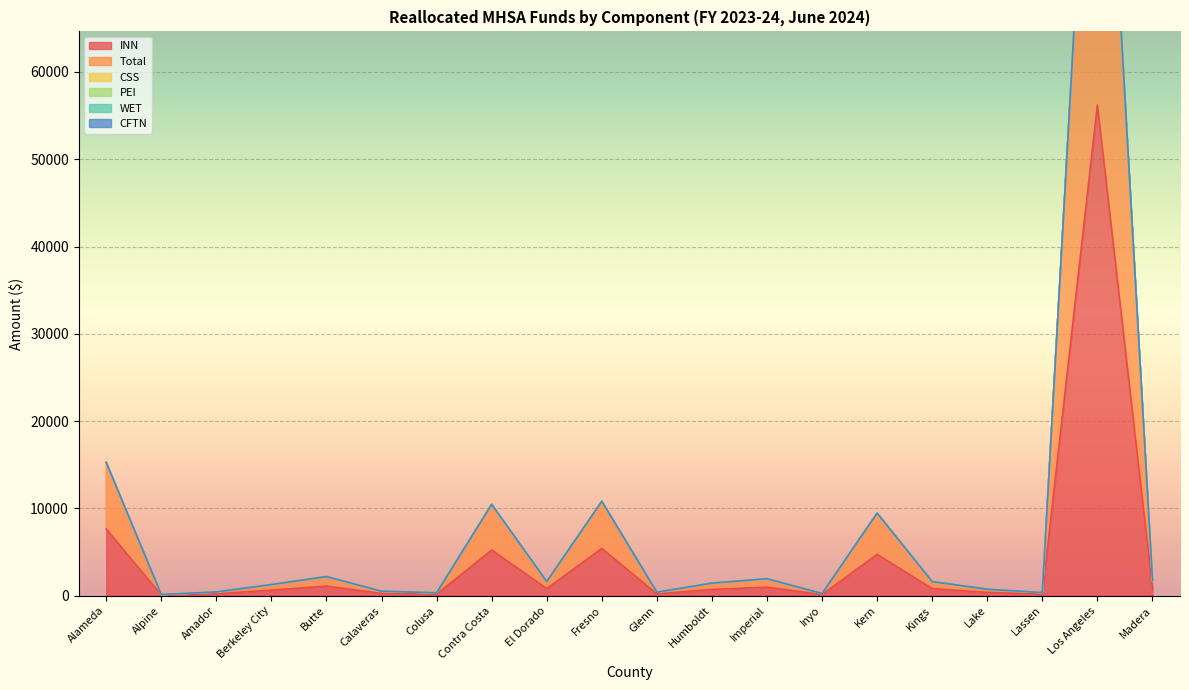

Is it true that PEI equals 0.0 at Calaveras?

True